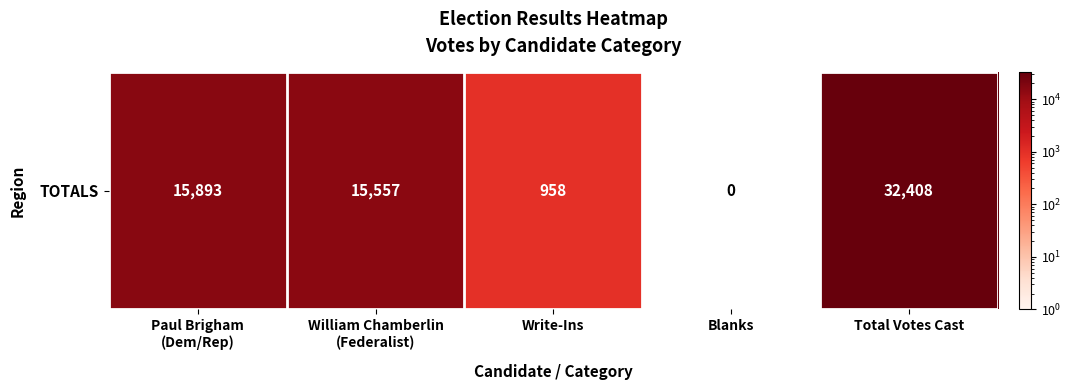

At which label is the value closest to 16204?

Paul Brigham
(Dem/Rep)